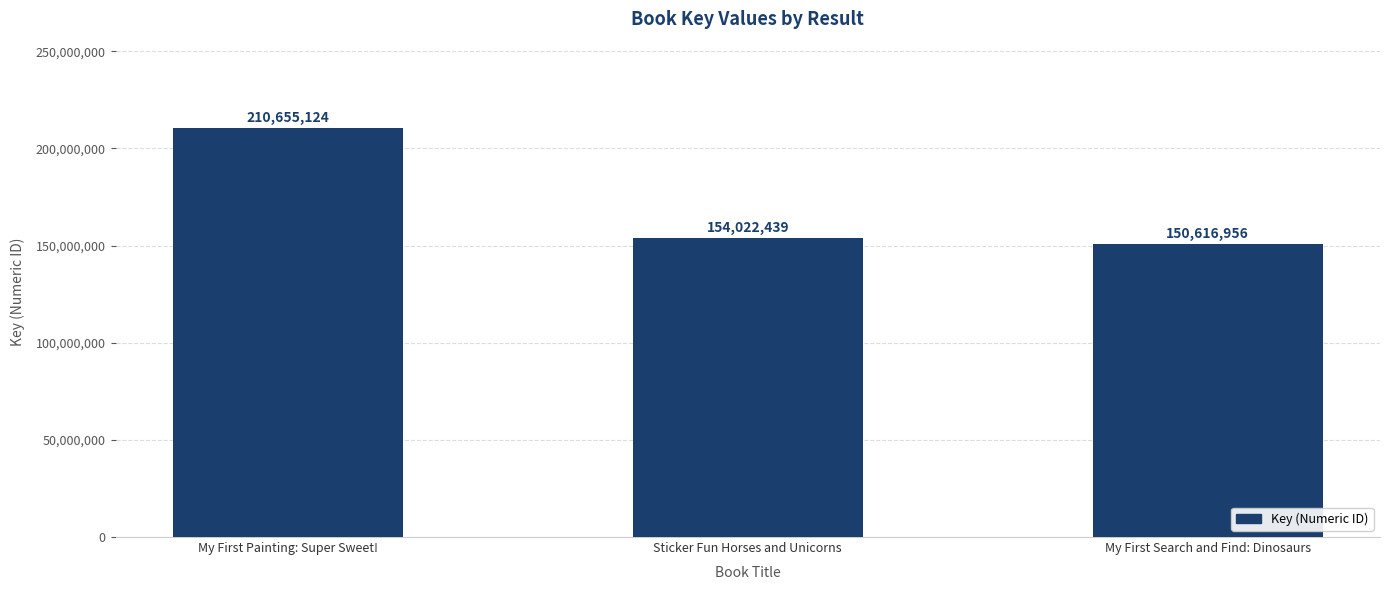

How many bars are there in total?

3